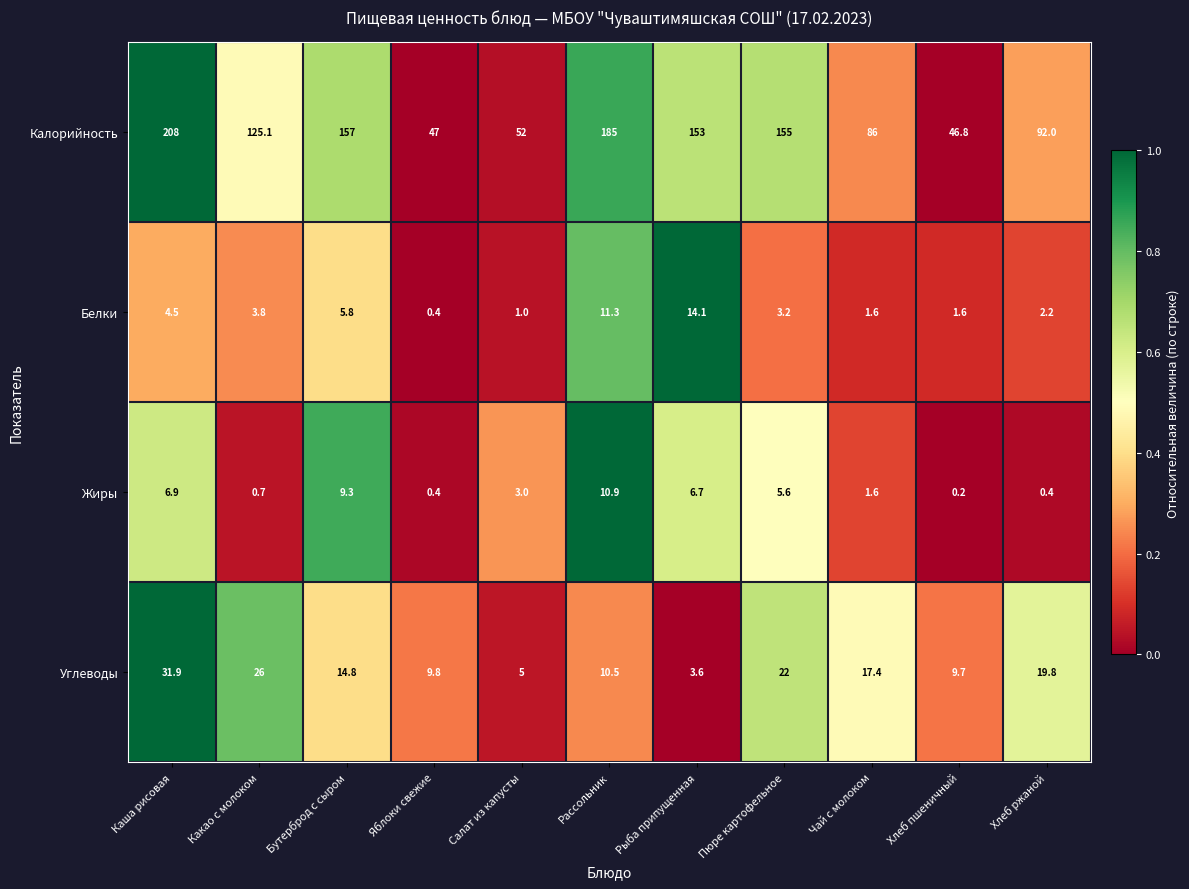

Is it true that Углеводы equals 17.3 at Каша рисовая?

False